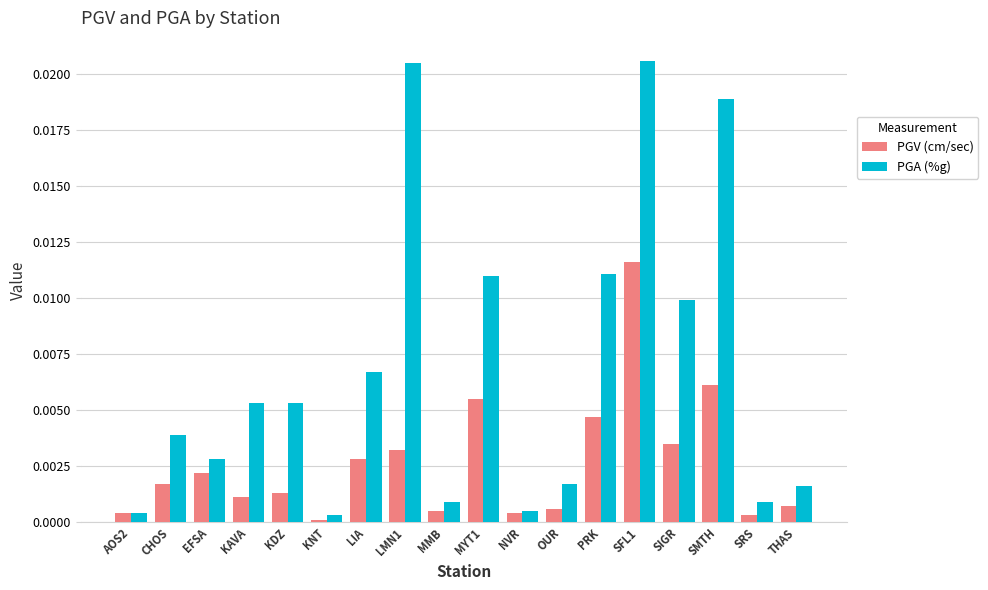

True or false: PGA (%g) has a value of 0.0 at LIA.

True